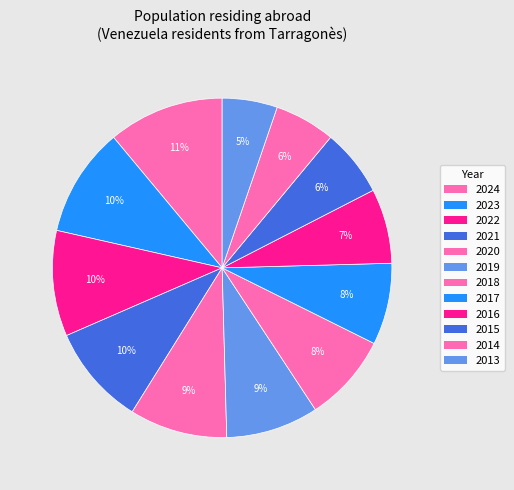

Which slice is the smallest?

2013